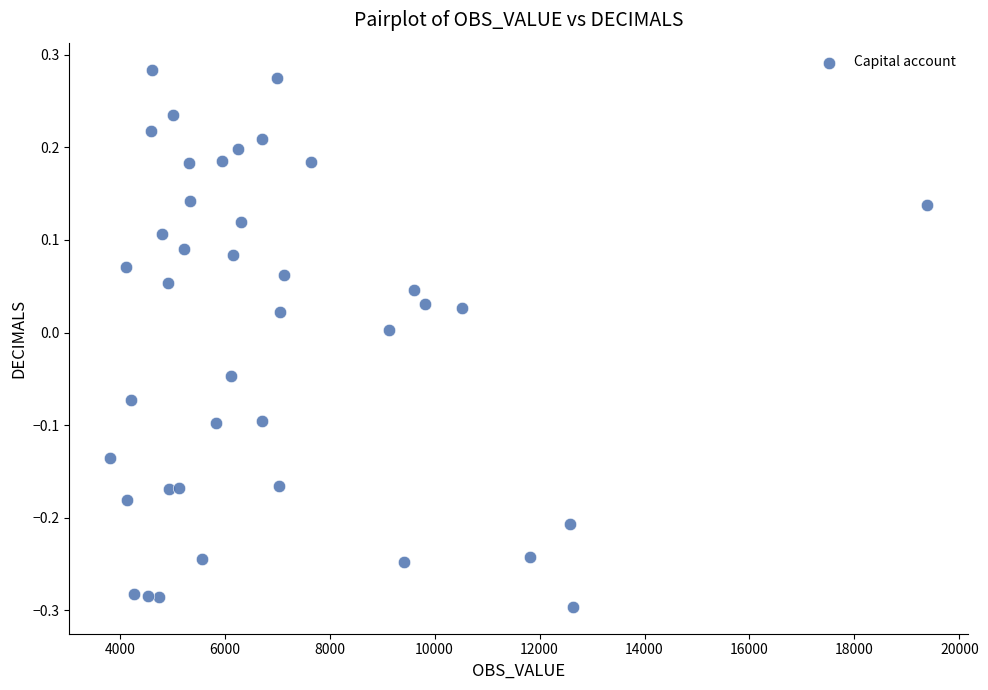

What is the range of Y values (max minus min)?

0.6